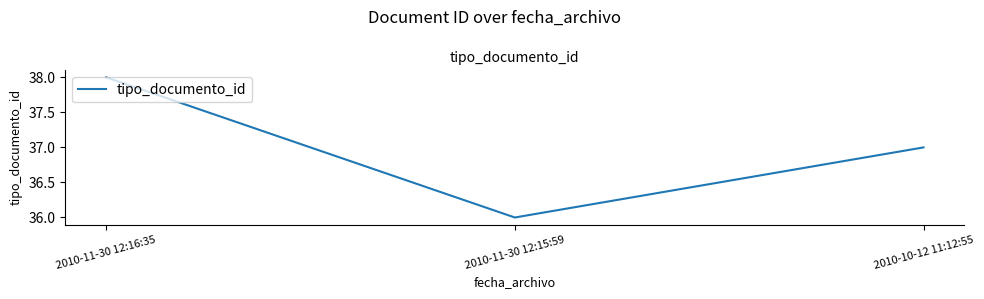

Rank the categories by value from lowest to highest.

2010-11-30 12:15:59, 2010-10-12 11:12:55, 2010-11-30 12:16:35